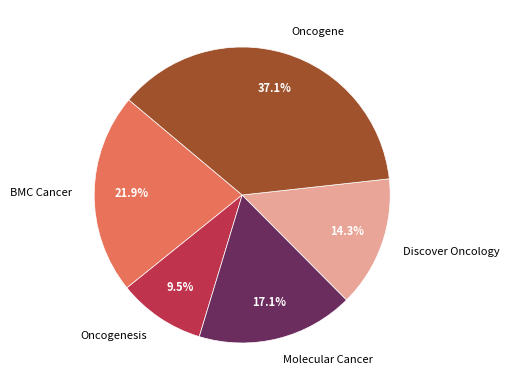

The Molecular Cancer slice represents 31% of the pie. True or false?

False